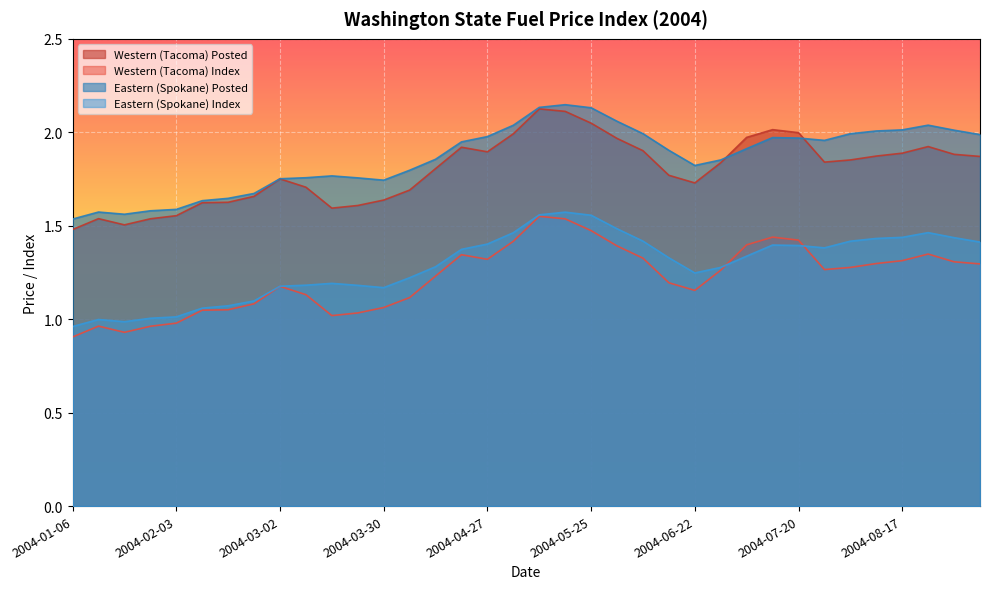

What is the smallest value displayed?

0.9